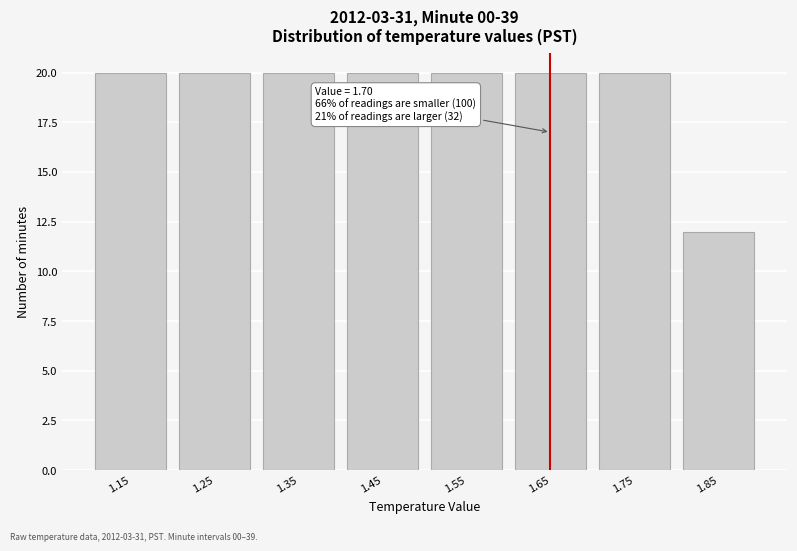

Reading left to right, list all the values displayed in this chart.

20	20	20	20	20	20	20	12